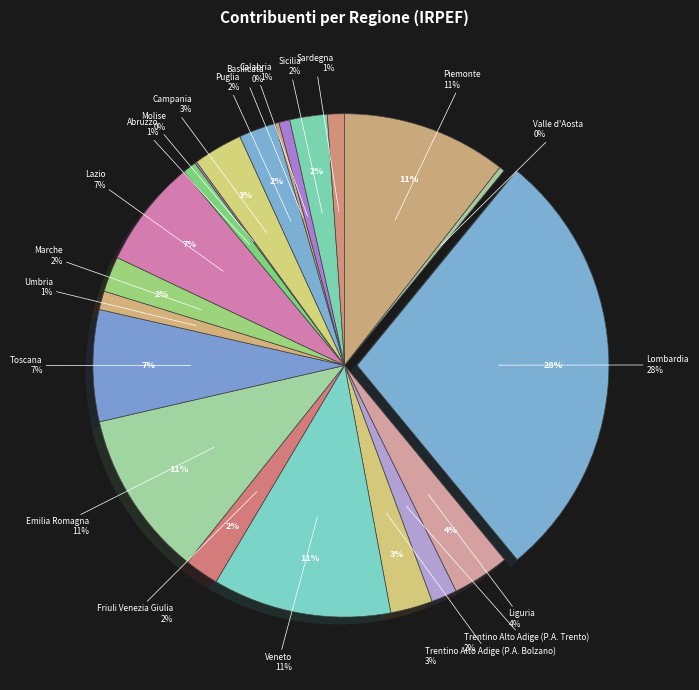

Does any single category account for the majority?

No